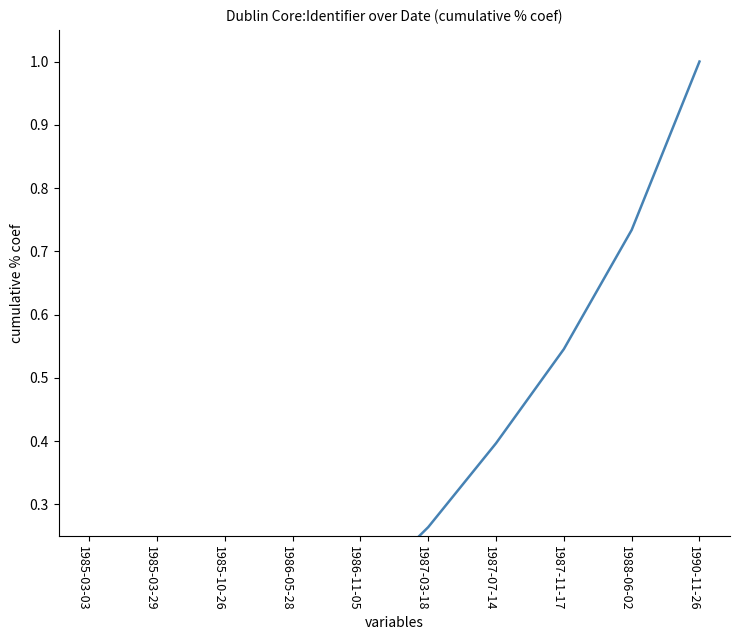

List the labels in order of value, smallest first.

1985-03-03, 1985-03-29, 1985-10-26, 1986-05-28, 1986-11-05, 1987-03-18, 1987-07-14, 1987-11-17, 1988-06-02, 1990-11-26